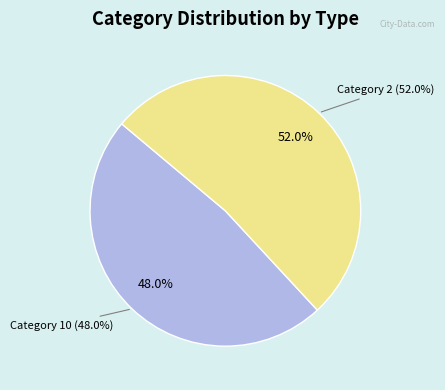

Count the number of slices in the pie.

2